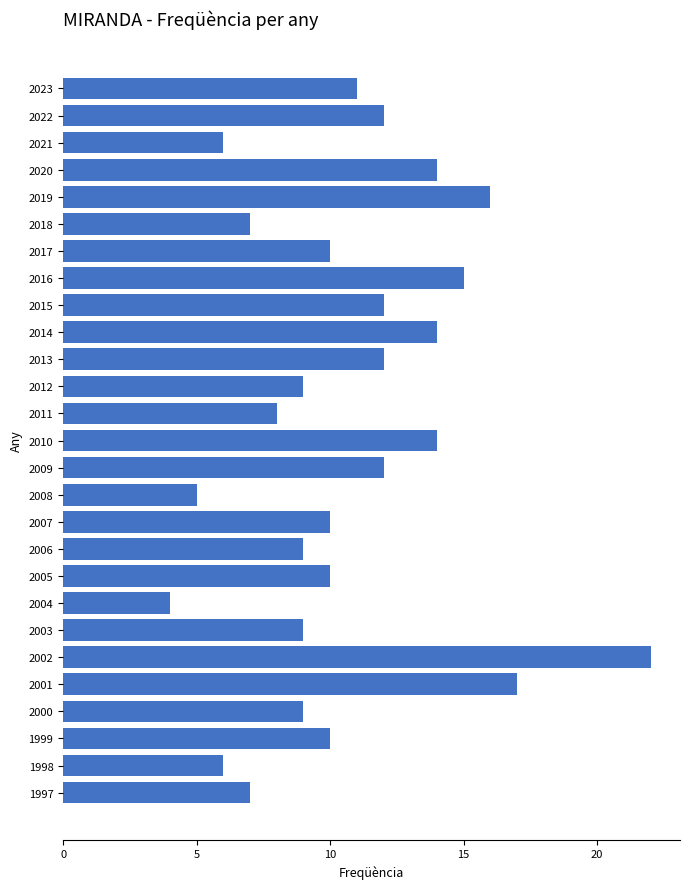

Reading top to bottom, extract all data points from this chart.

11	12	6	14	16	7	10	15	12	14	12	9	8	14	12	5	10	9	10	4	9	22	17	9	10	6	7